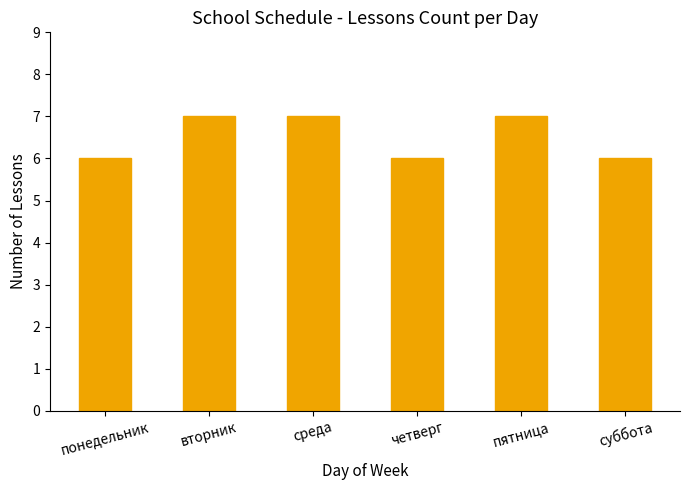

What is the ratio of the value at суббота to the value at четверг?

1.0